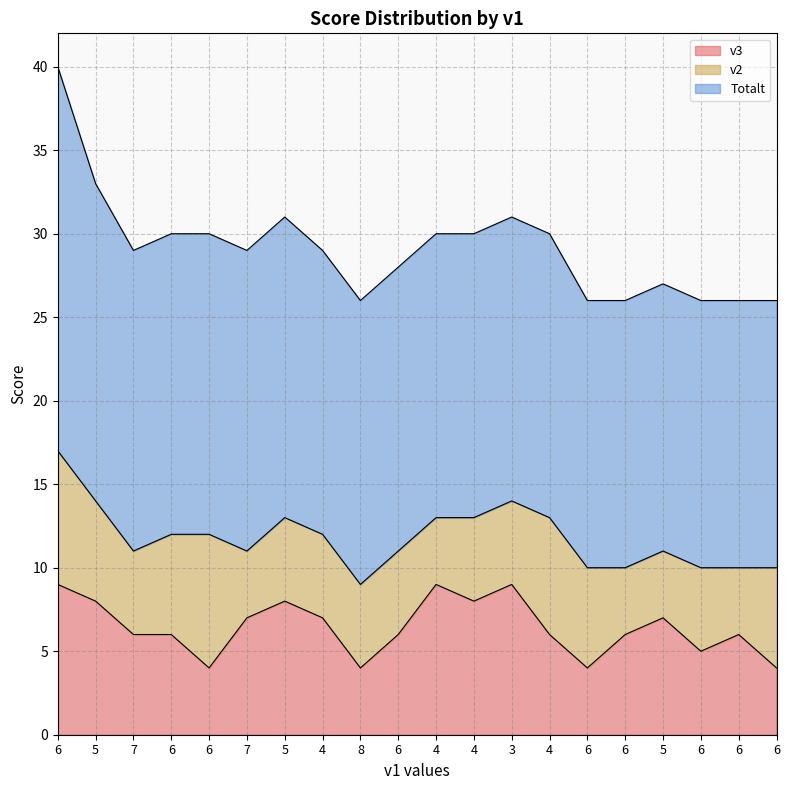

Reading right to left, list all the values displayed in this chart.

v3: 4	6	5	7	6	4	6	9	8	9	6	4	7	8	7	4	6	6	8	9
v2: 6	4	5	4	4	6	7	5	5	4	5	5	5	5	4	8	6	5	6	8
Totalt: 16	16	16	16	16	16	17	17	17	17	17	17	17	18	18	18	18	18	19	23